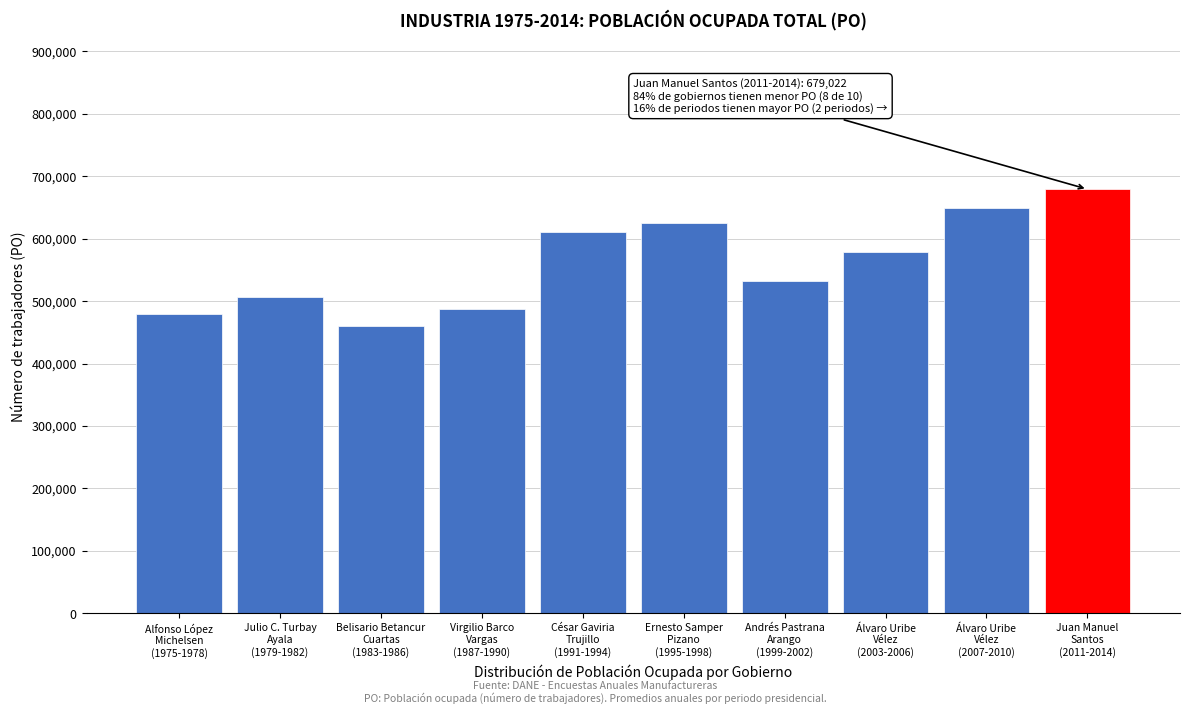

What is the value of the 8th bar from the left?

579115.5